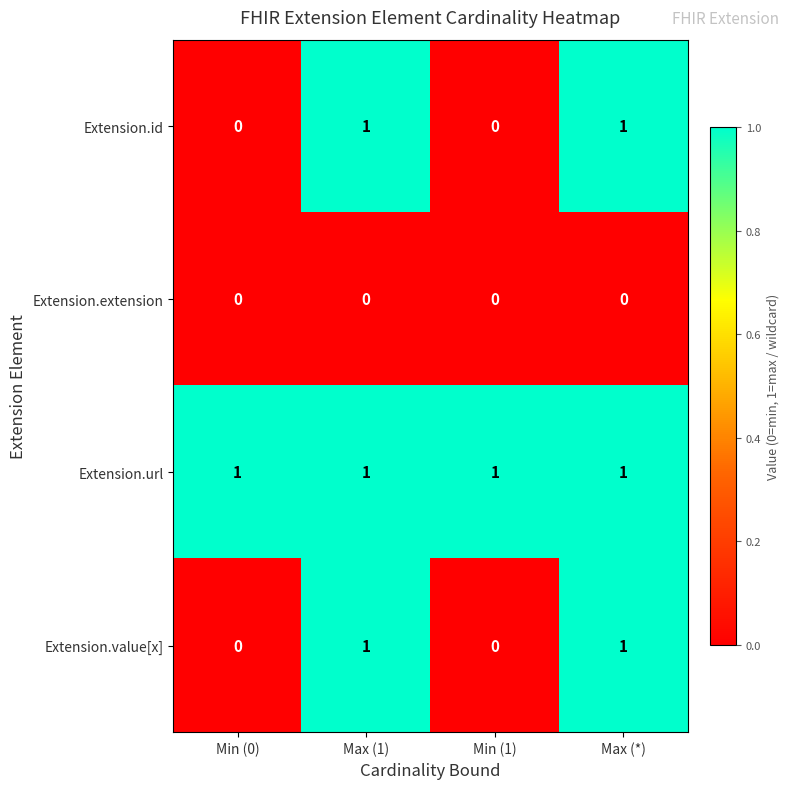

Which series has the largest total across all categories?

Extension.url